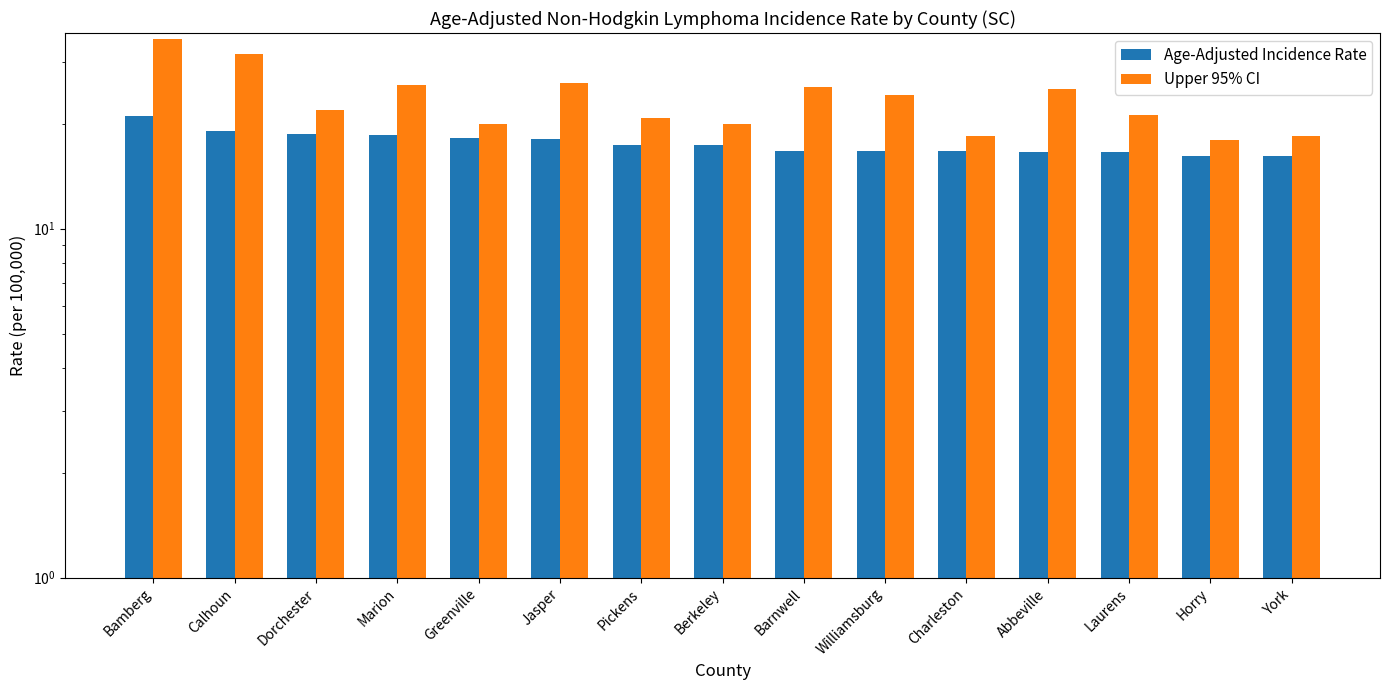

What is the label of the 9th bar from the left?

Barnwell